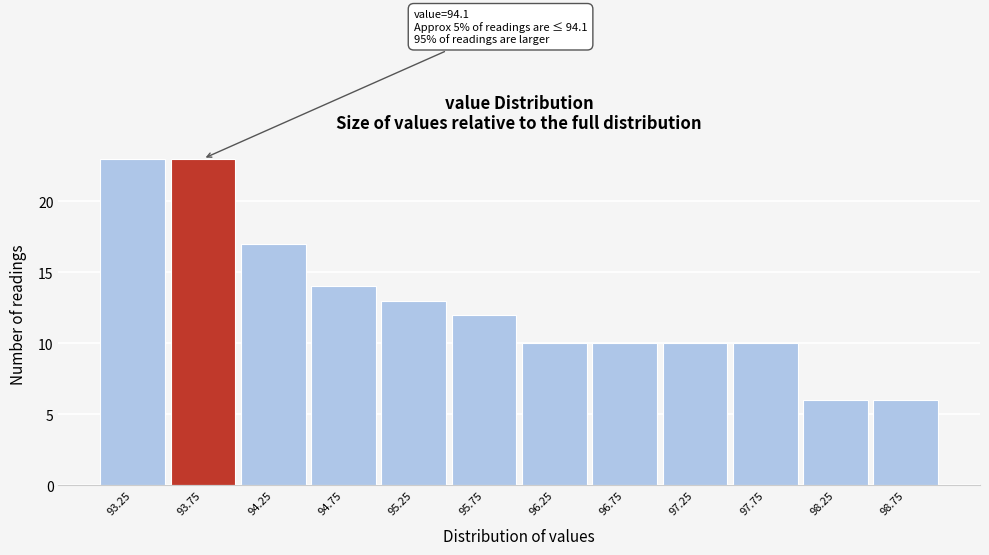

Reading left to right, extract all data points from this chart.

93.25=23	93.75=23	94.25=17	94.75=14	95.25=13	95.75=12	96.25=10	96.75=10	97.25=10	97.75=10	98.25=6	98.75=6